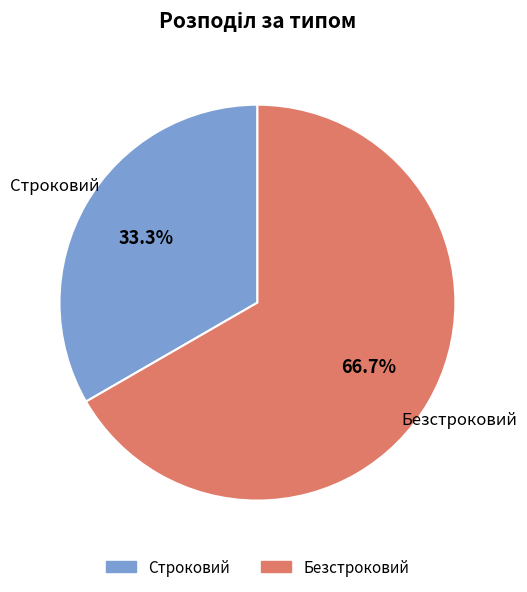

How many slices are in this pie chart?

2